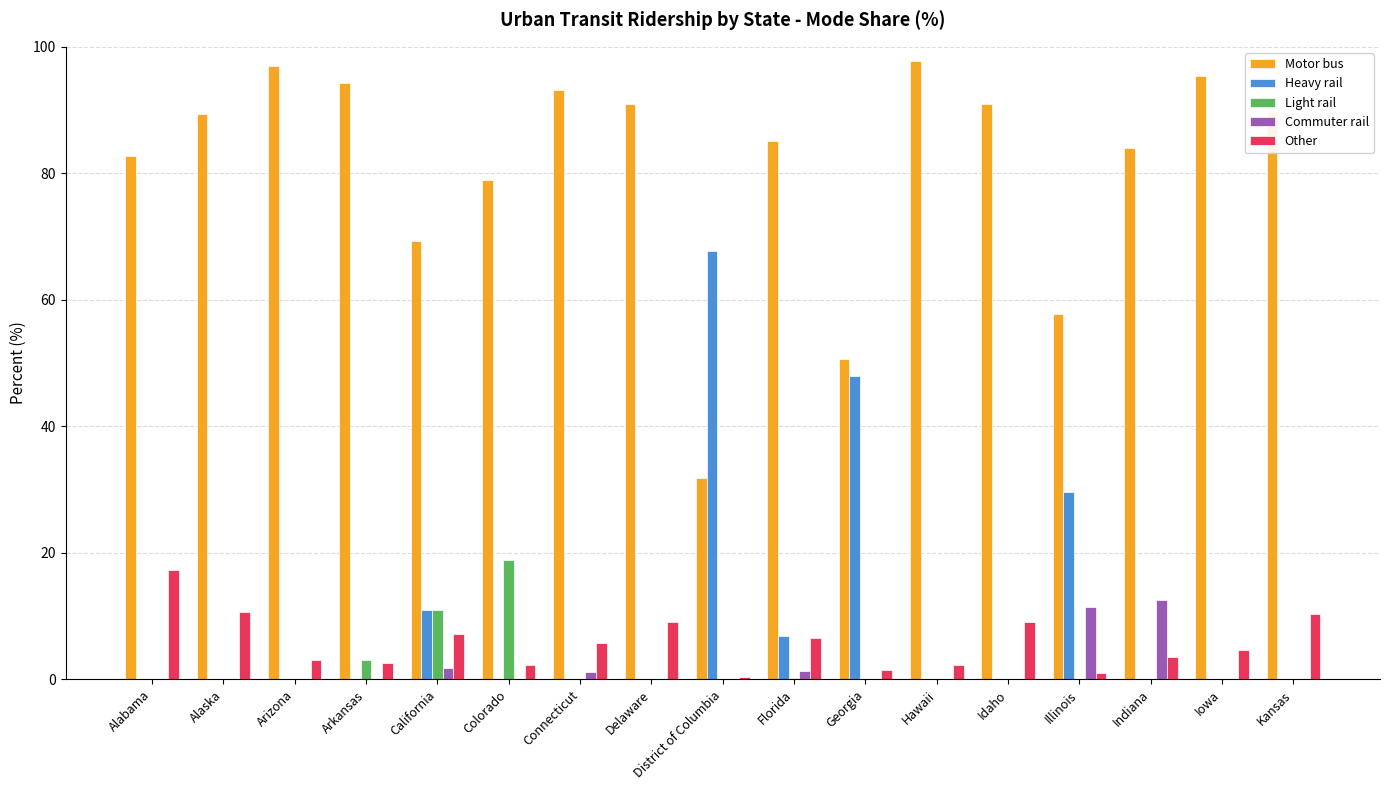

What is the average value of the Commuter rail series?

1.7